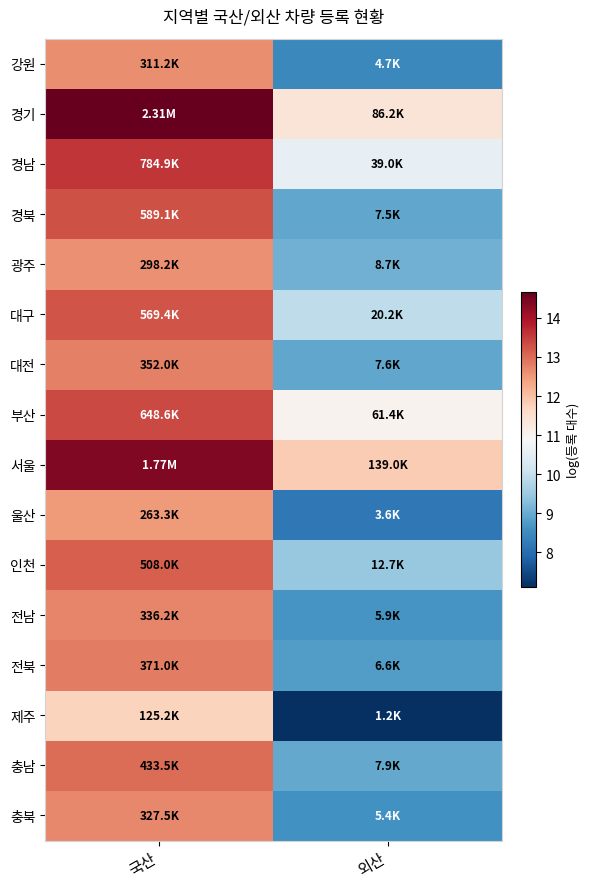

At how many categories does at least one series exceed 13?

1